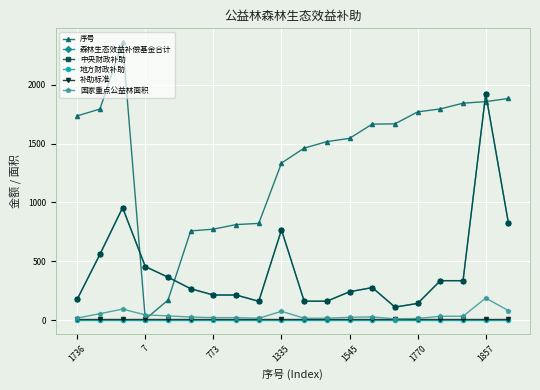

Is this an area chart (filled region under the line)?

No